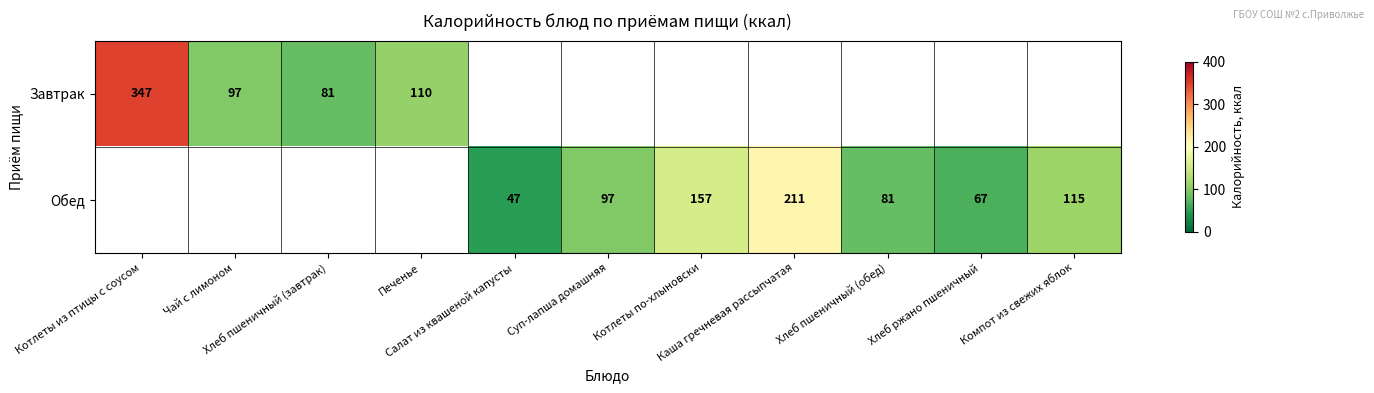

Count the number of categories in the chart.

11